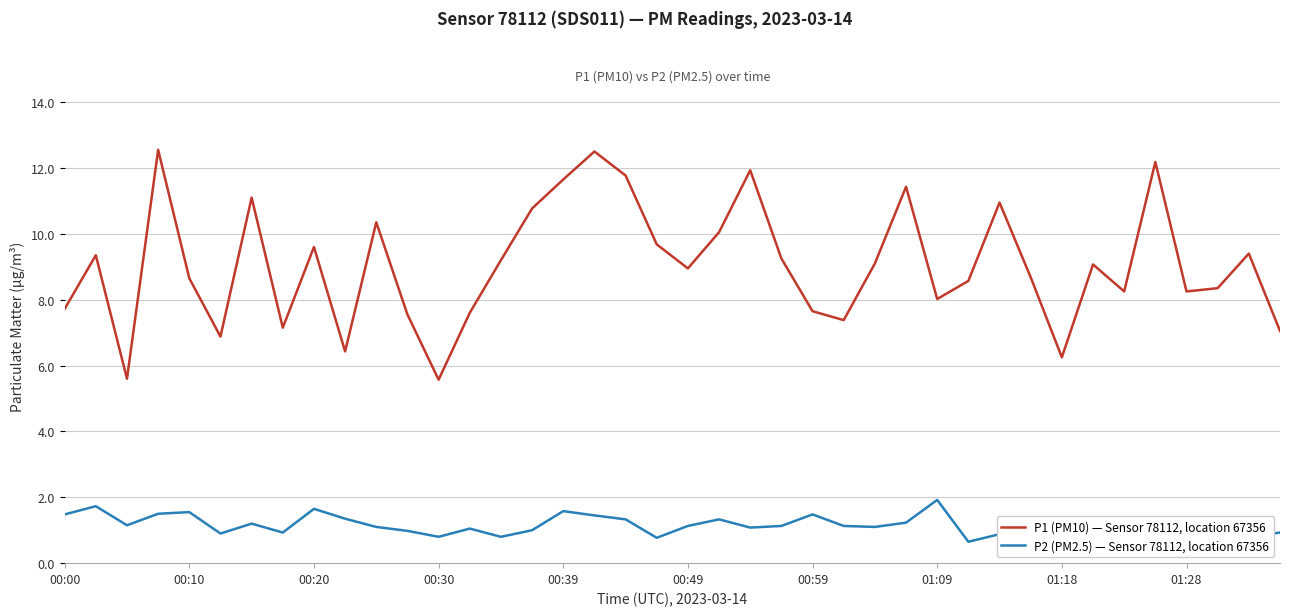

What is the minimum value shown in the chart?

0.6